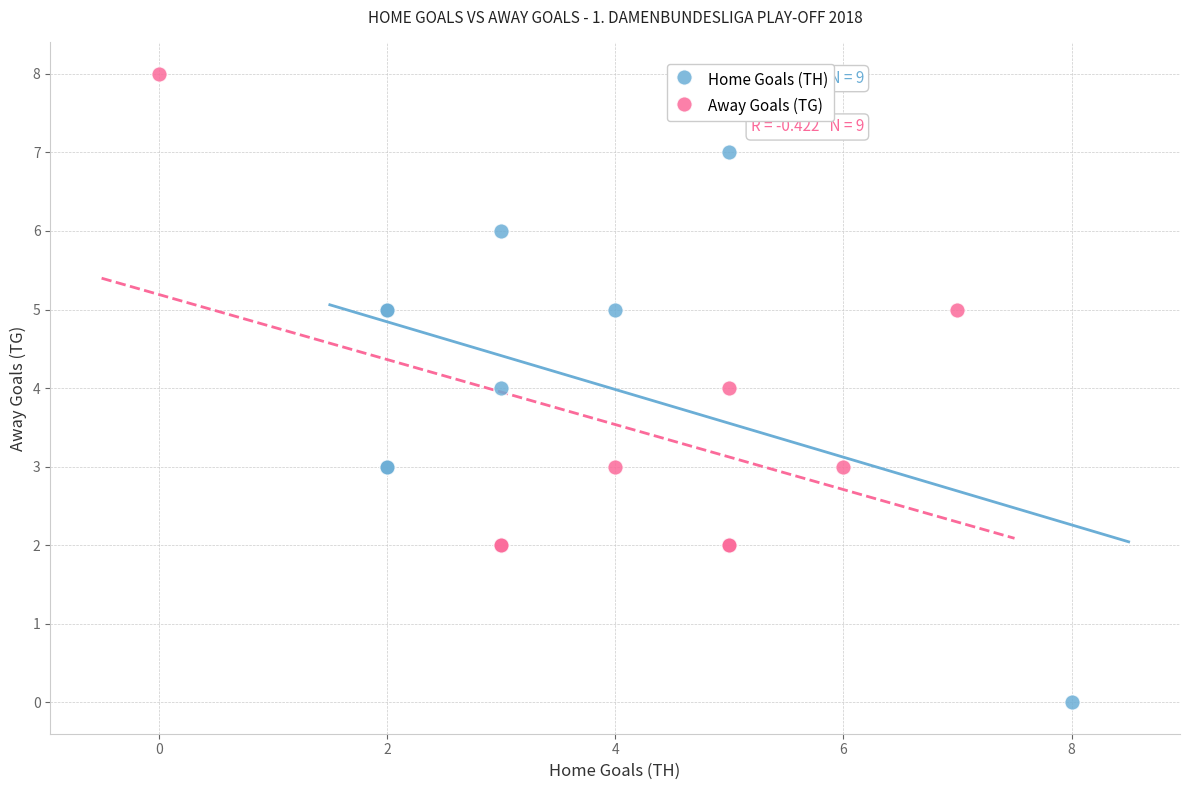

Which series reaches the maximum Y coordinate?

Away Goals (TG)